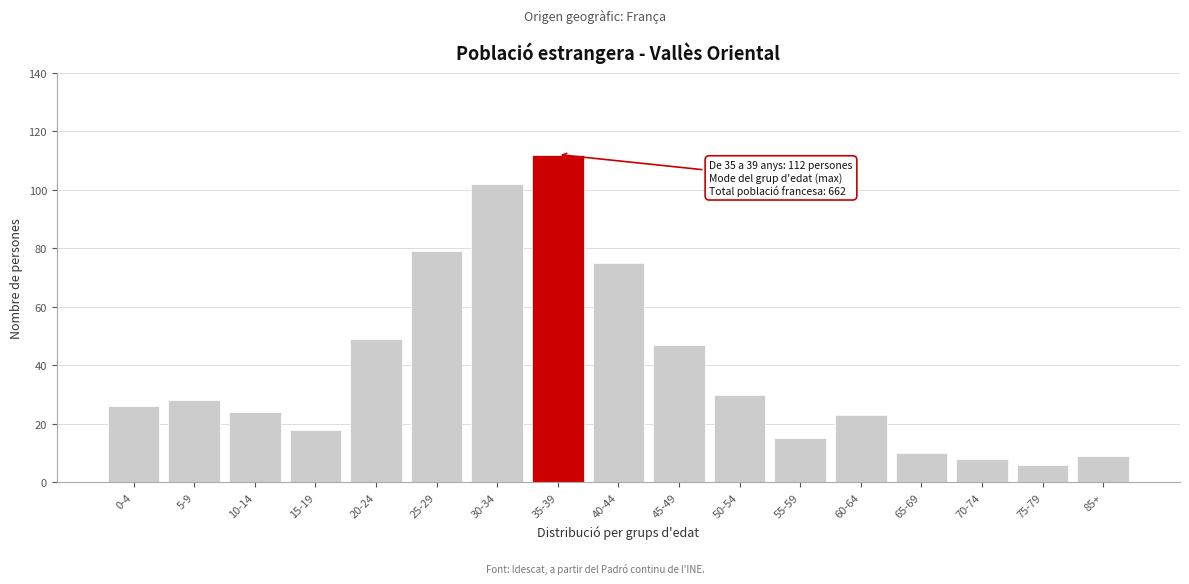

Reading left to right, what are all the values shown in this chart?

26	28	24	18	49	79	102	112	75	47	30	15	23	10	8	6	9